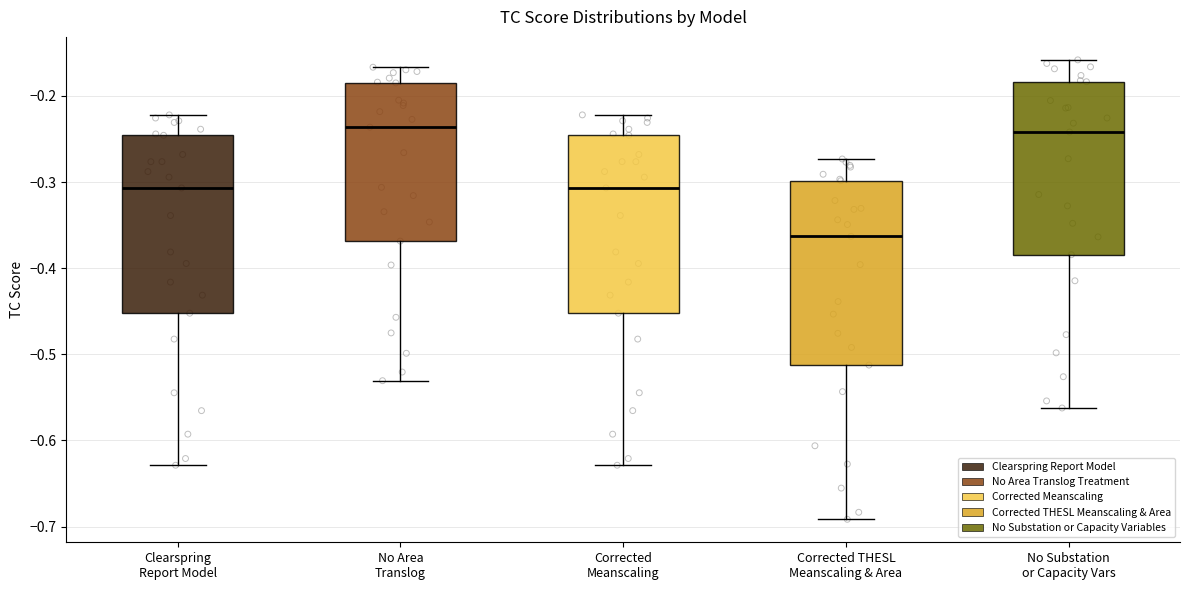

Reading left to right, transcribe this box plot: for each box, give where its median line is, the range the box spans, and where its two whiskers end, as read against the y-axis. The values are not printed on the chart, so give them approximately, as read against the axis.

Clearspring Report Model: median -0.31, box -0.45 to -0.25, whiskers -0.63 to -0.22
No Area Translog: median -0.24, box -0.37 to -0.18, whiskers -0.53 to -0.17
Corrected Meanscaling: median -0.31, box -0.45 to -0.25, whiskers -0.63 to -0.22
Corrected THESL Meanscaling & Area: median -0.36, box -0.51 to -0.30, whiskers -0.69 to -0.27
No Substation or Capacity Vars: median -0.24, box -0.38 to -0.18, whiskers -0.56 to -0.16